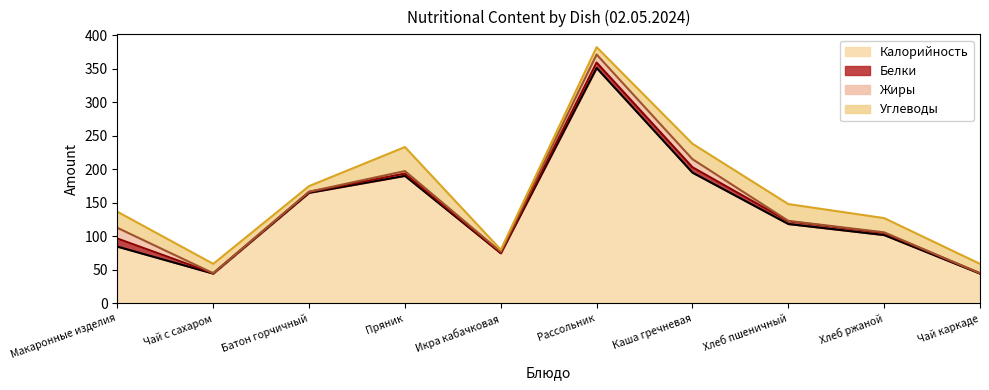

Reading left to right, list all the values displayed in this chart.

Калорийность: 84.7	44.5	165.0	190.2	75.0	351.0	195.0	118.4	102.0	44.5
Белки: 12.0	0.5	1.3	3.4	0.0	8.0	8.0	4.0	3.0	0.5
Жиры: 16.0	0.0	0.2	3.8	2.0	12.0	12.0	0.7	1.0	0.0
Углеводы: 24.0	14.0	8.4	35.8	3.0	11.0	23.0	25.0	21.2	14.0